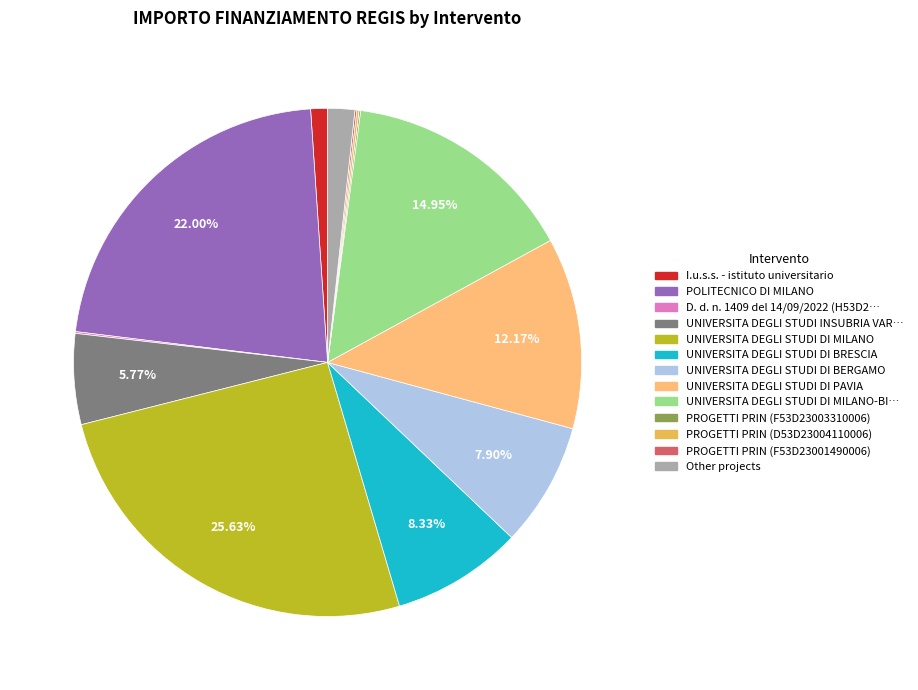

Does any single category account for the majority?

No